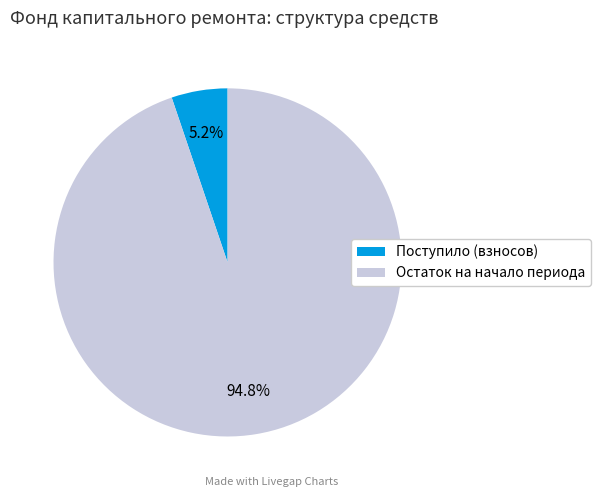

Approximately how many times larger is the value at Остаток на начало периода compared to Поступило (взносов)?

18.2